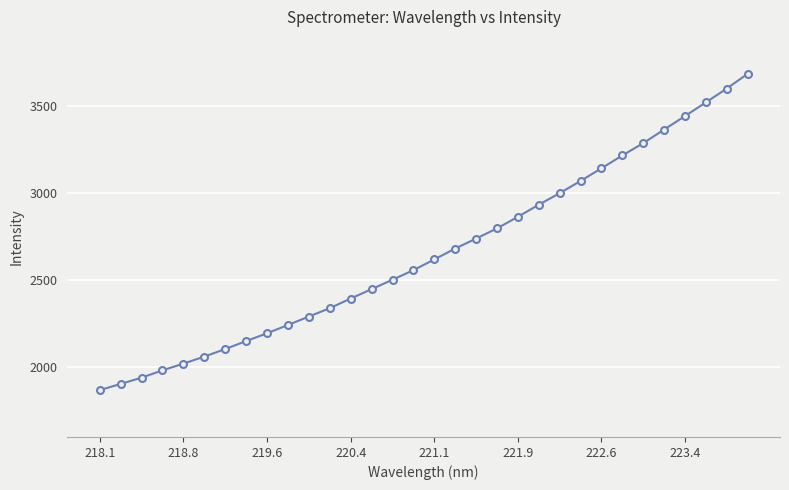

What is the difference between the second highest and minimum values?

1733.9